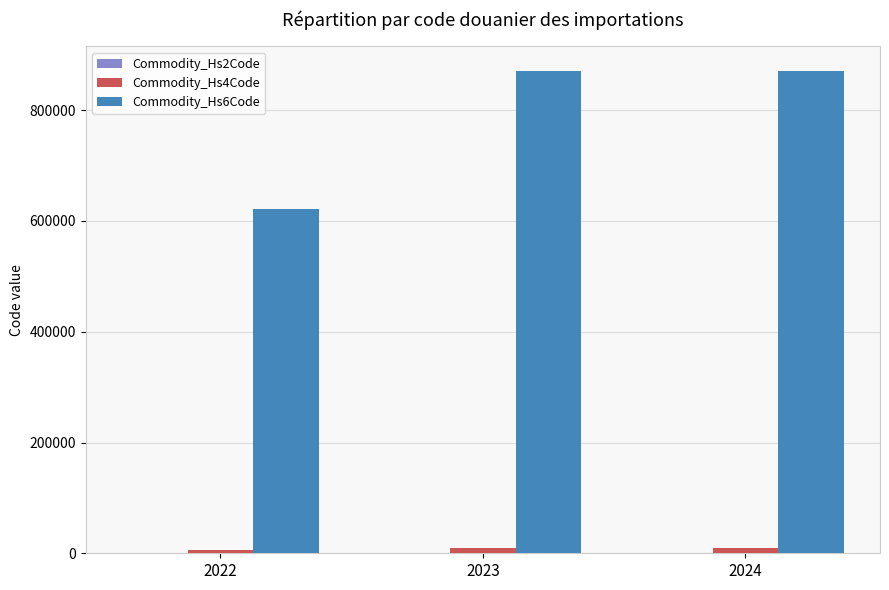

What is the maximum value shown in the chart?

871499